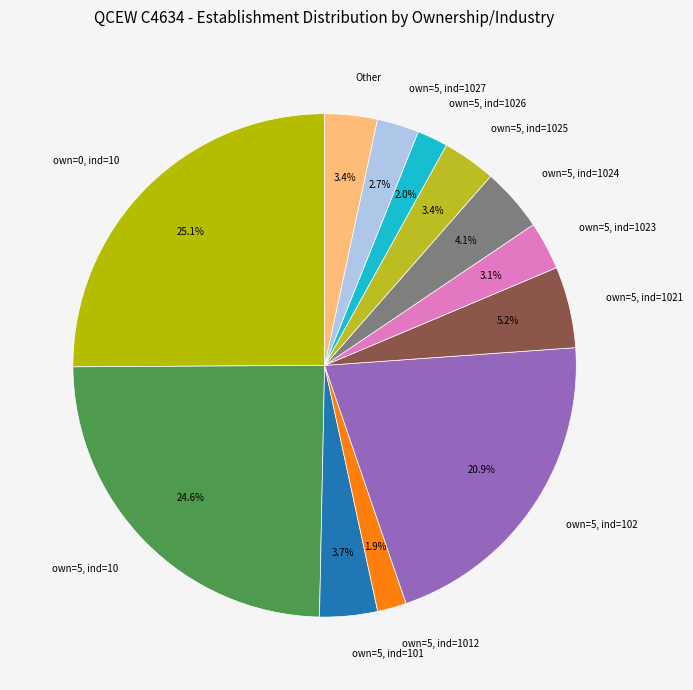

Between own=5, ind=1026 and own=0, ind=10, which is larger?

own=0, ind=10